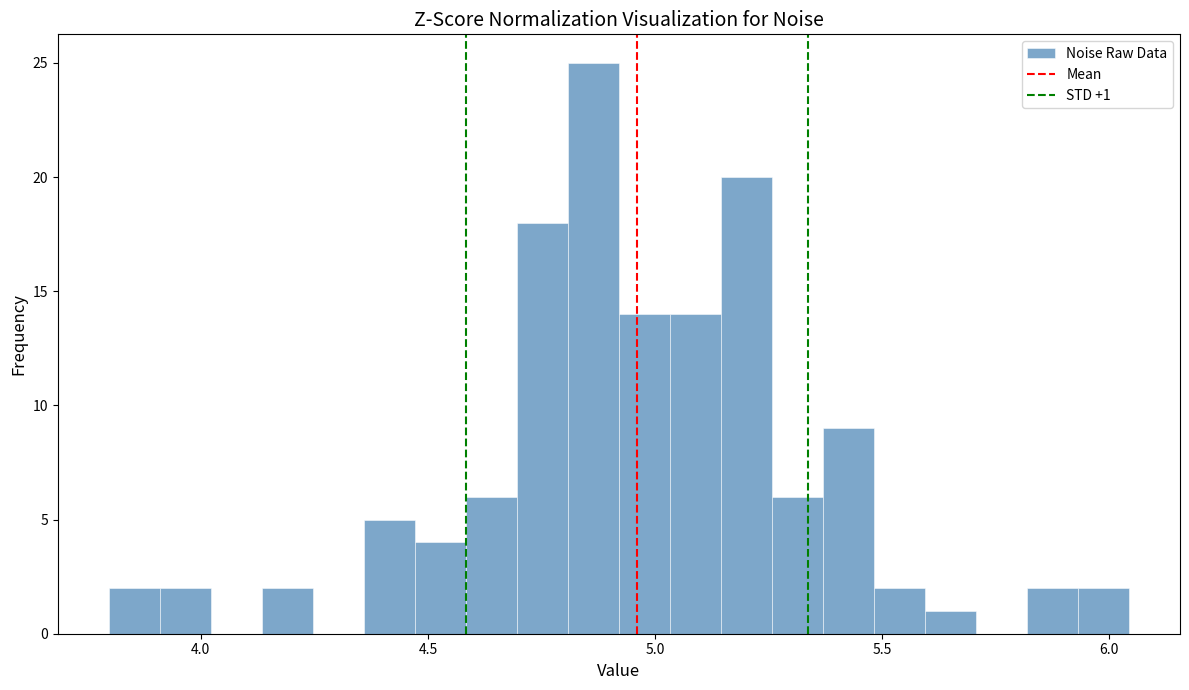

Read against the x-axis, roughly where is the centre of the tallest bar?

4.85